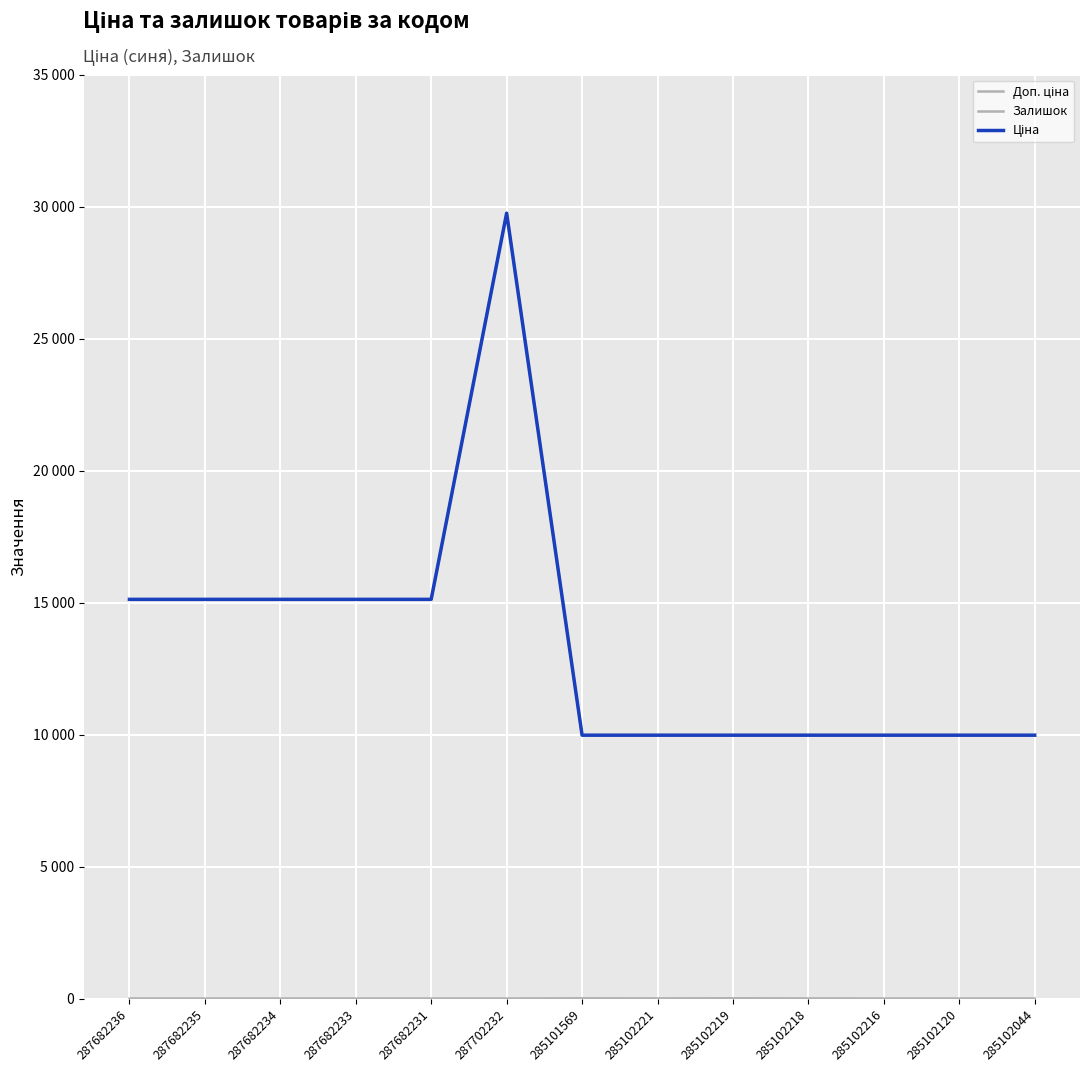

What is the maximum value for Ціна?

29747.2